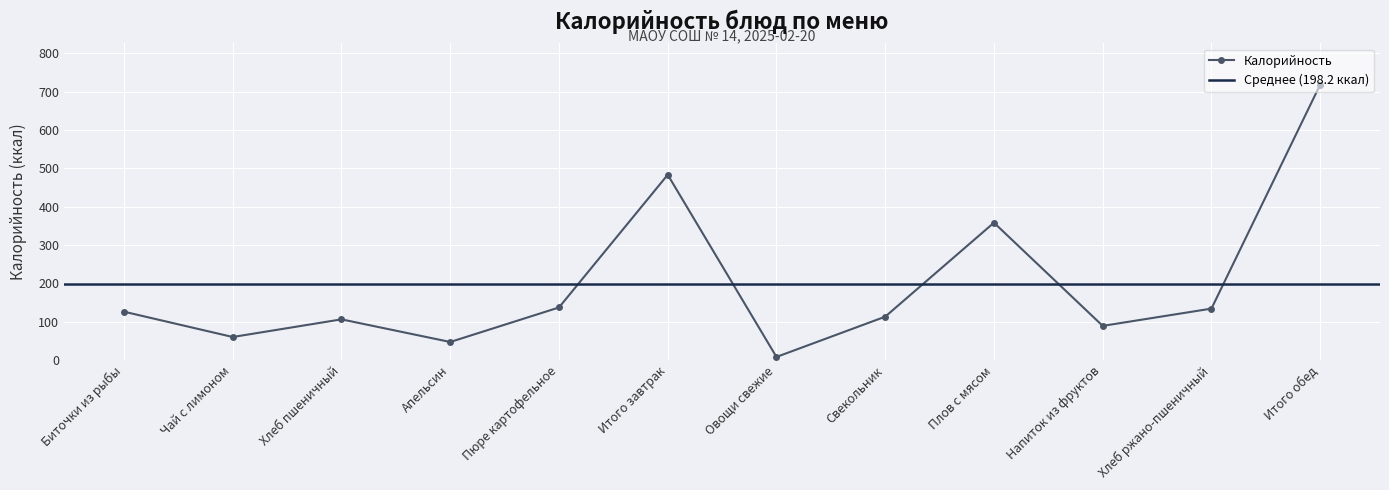

What is the minimum value shown in the chart?

8